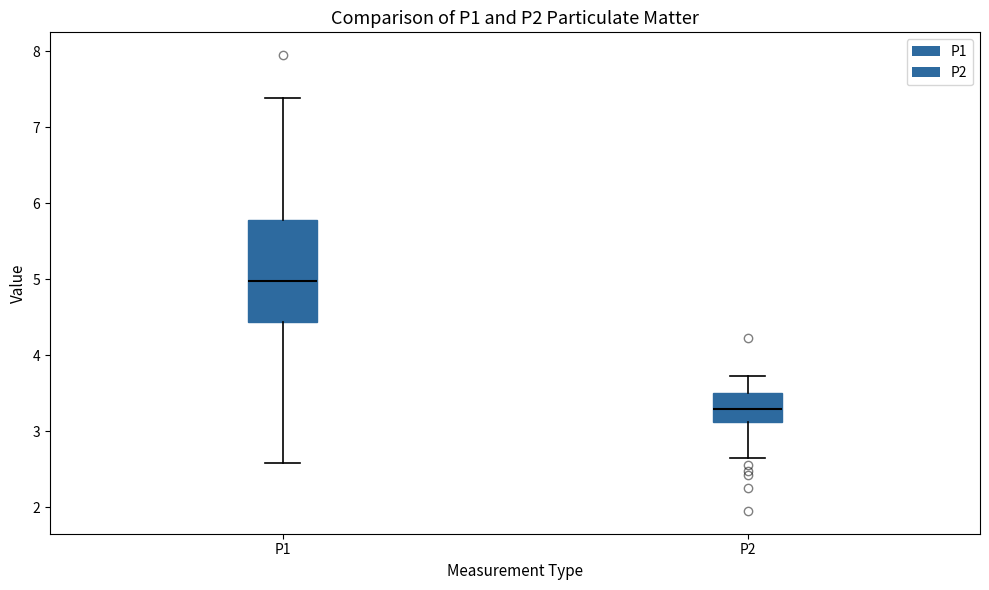

Which box is the tallest, from its lower edge to its upper edge?

P1